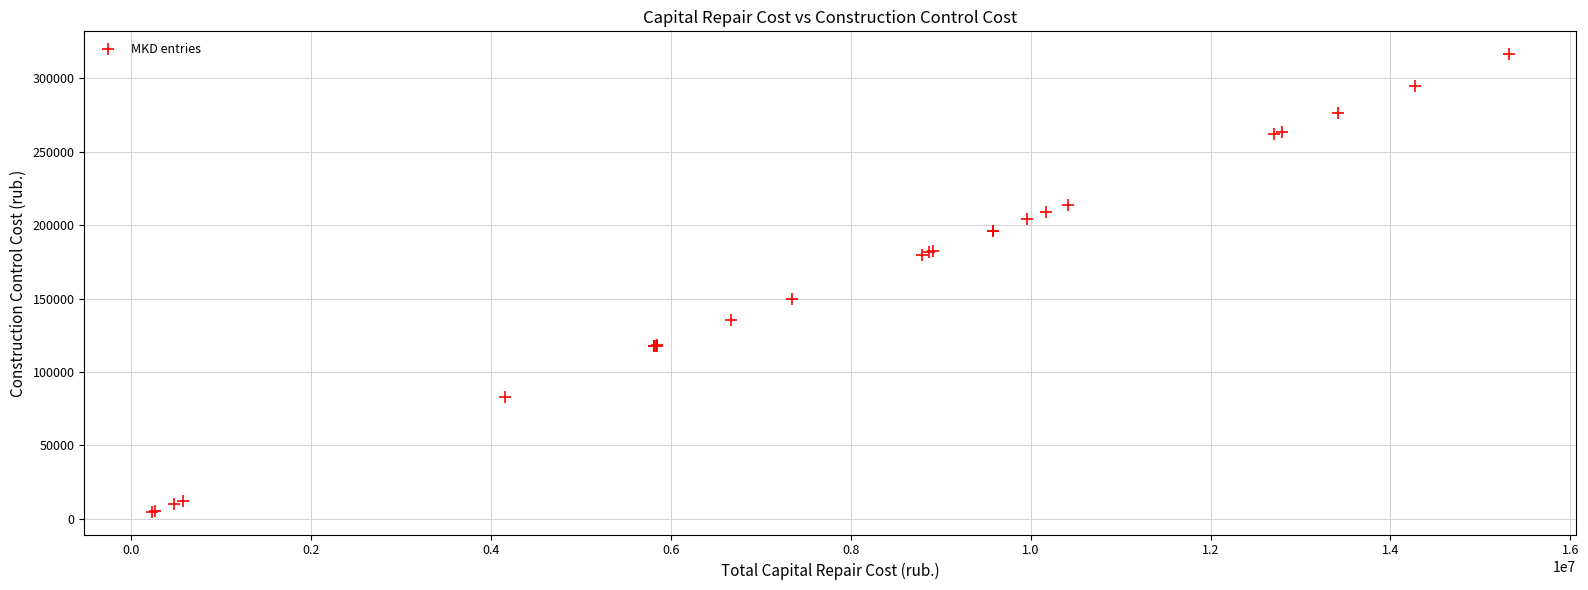

What Y value in the scatter plot is closest to 160633?

149442.7